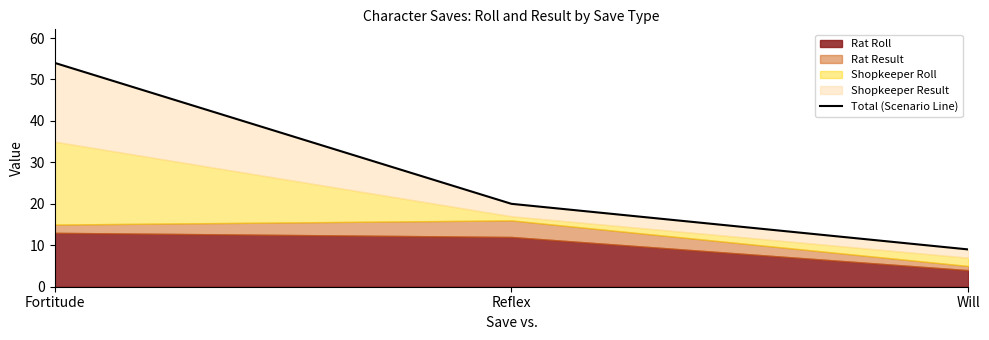

What is the sum of the values at Fortitude and Will?

63